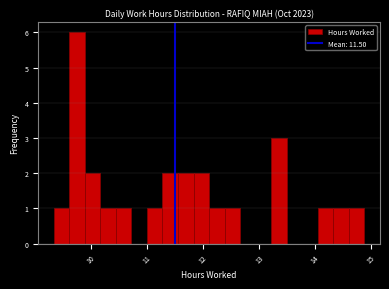

Around what value on the x-axis is the tallest bar? Give the approximate position of its centre, as read against the axis.

9.7